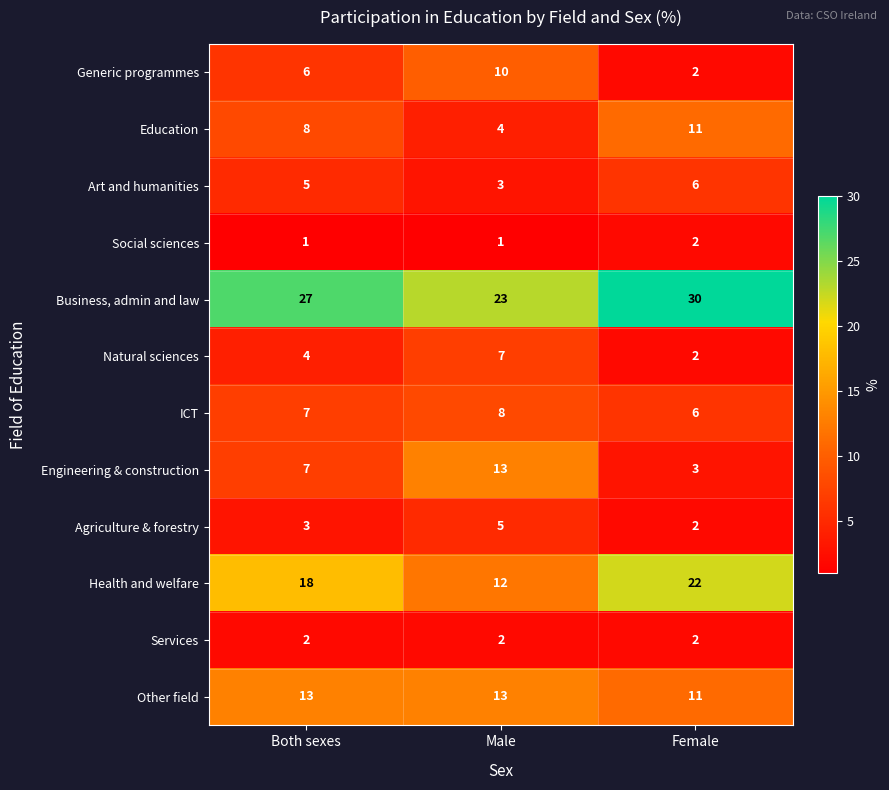

How many series are shown in this chart?

12